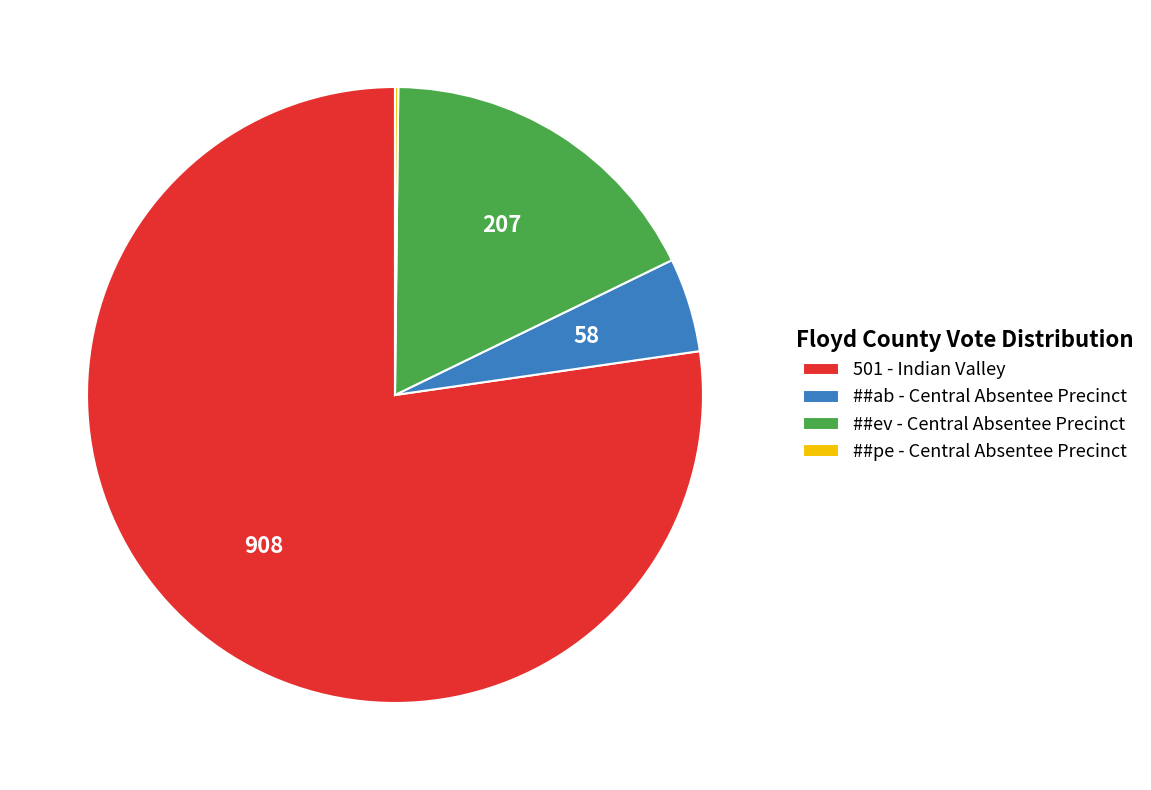

What is the largest slice in the pie chart?

501 - Indian Valley